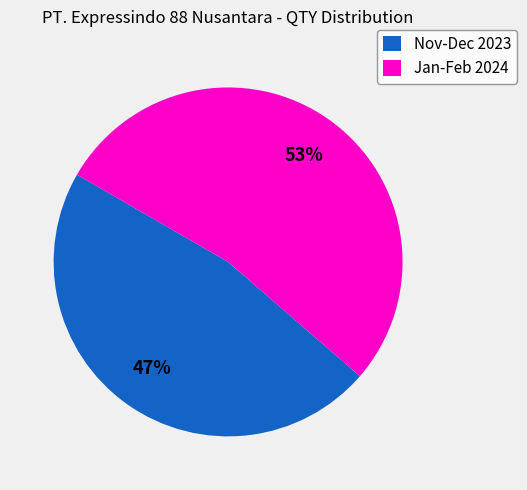

Which category has the smallest portion of the pie?

Nov-Dec 2023